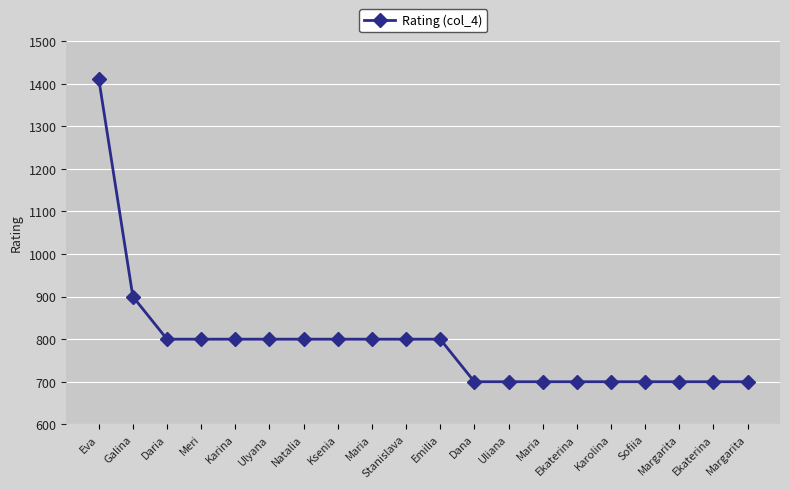

Count the number of categories in the chart.

20